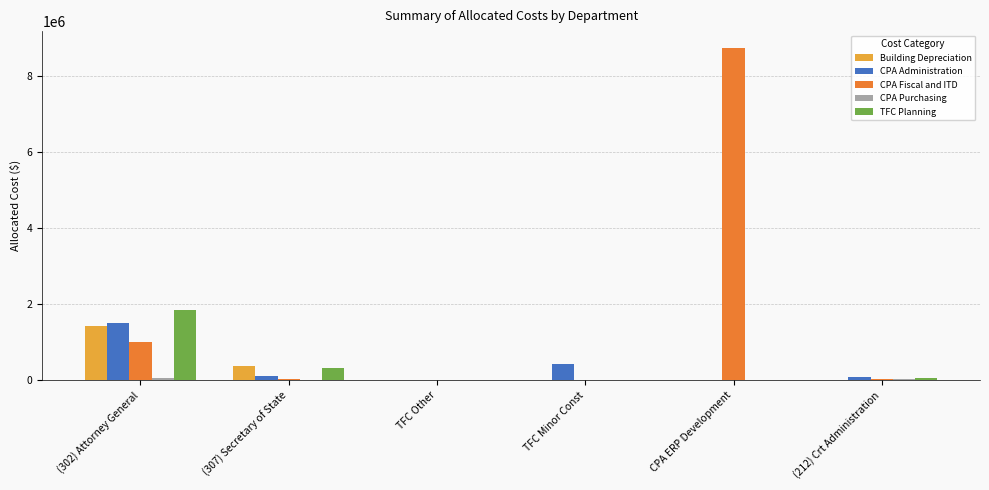

What is the sum of all CPA Administration values?

2125793.8